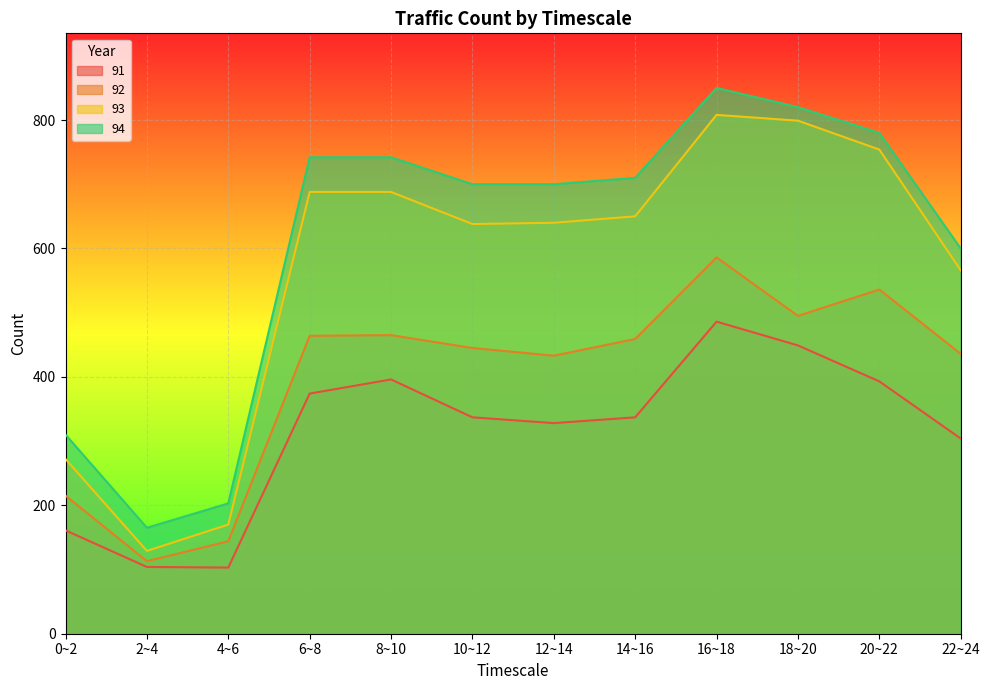

What is the minimum value shown in the chart?

103